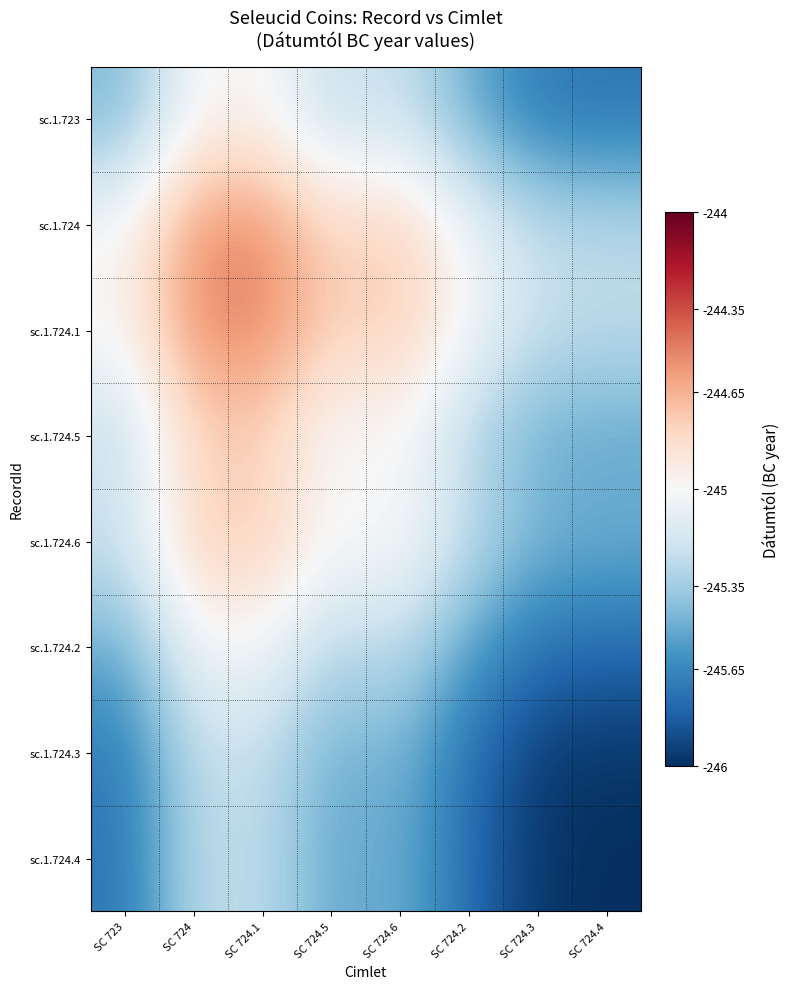

At SC 723, list the series in order from largest to smallest.

sc.1.724.1, sc.1.724, sc.1.724.6, sc.1.724.5, sc.1.723, sc.1.724.2, sc.1.724.3, sc.1.724.4